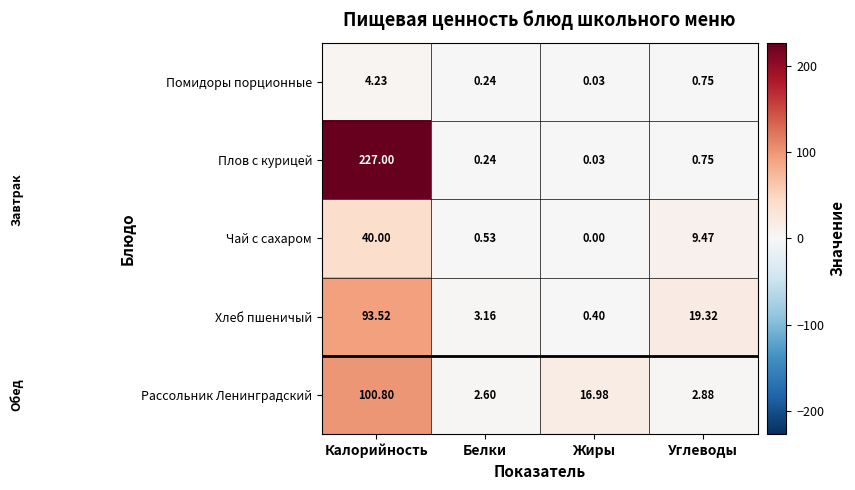

Rank the series by their maximum value, from lowest to highest.

Помидоры порционные, Чай с сахаром, Хлеб пшеничый, Рассольник Ленинградский, Плов с курицей